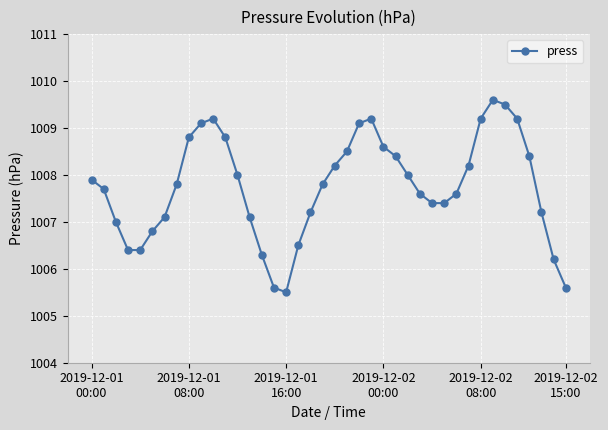

What is the average value?

1007.8